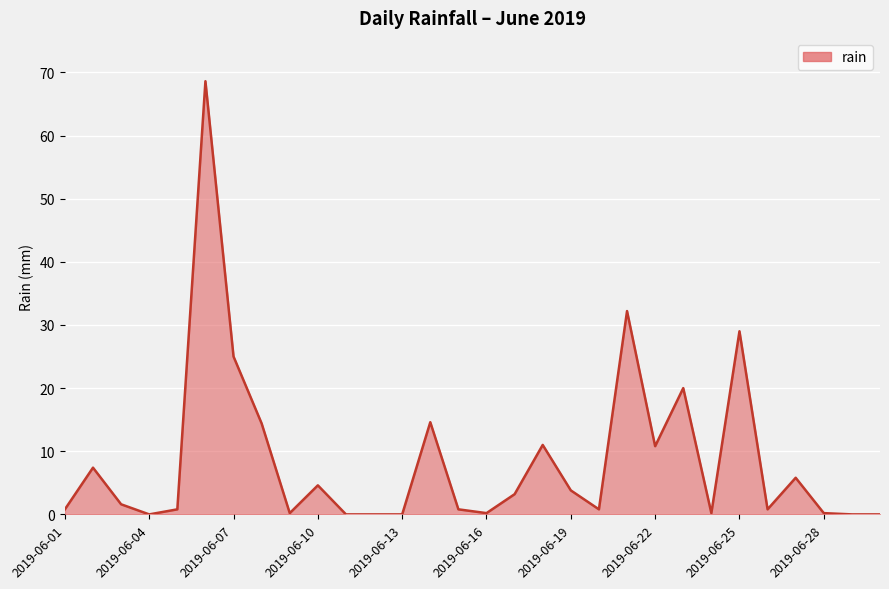

What is the greatest value displayed?

68.6